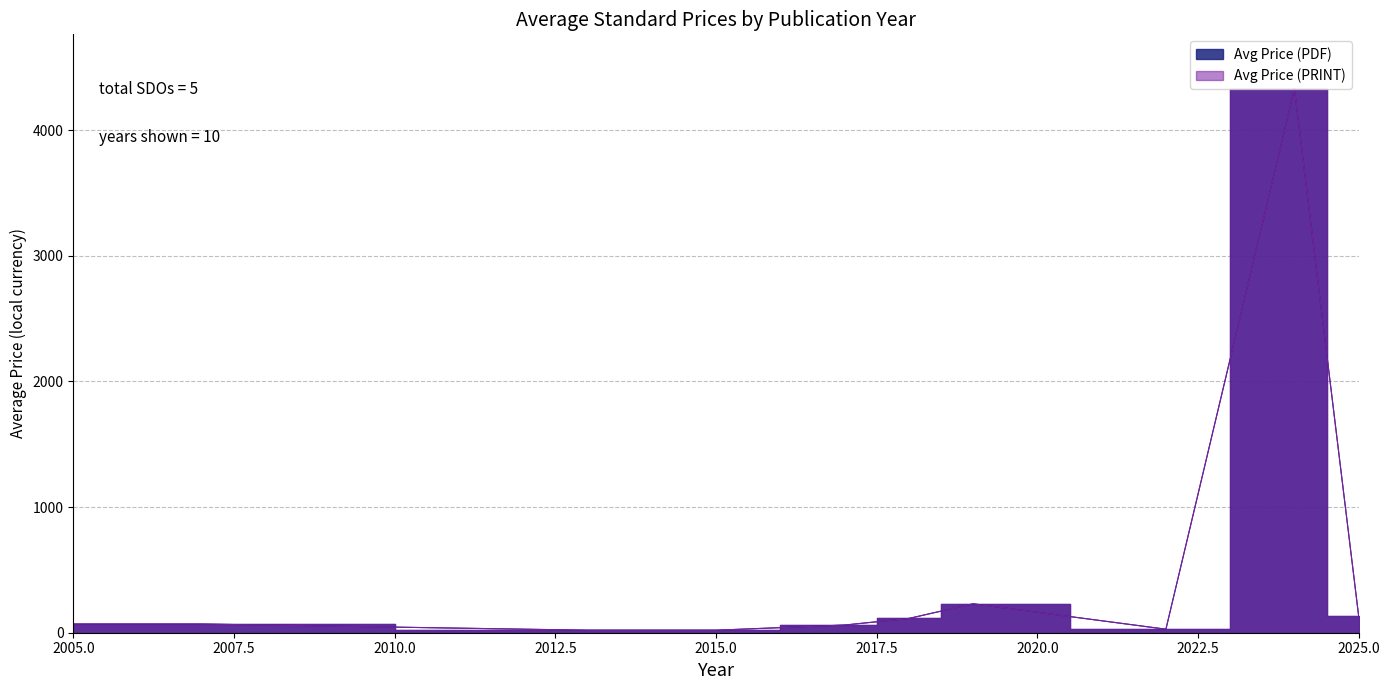

True or false: Avg Price (PRINT) has a value of 186.1 at 2025.

False